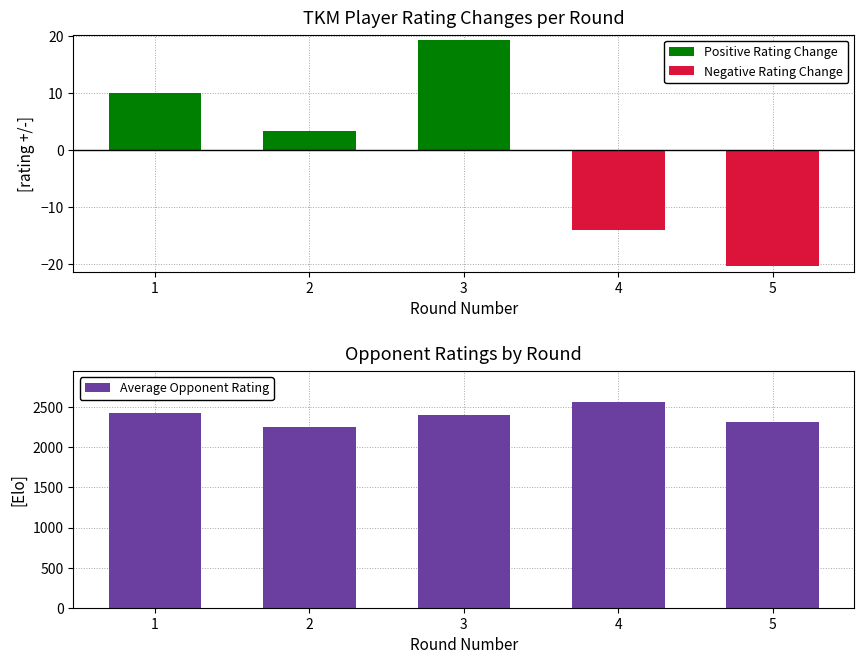

The value of Positive Rating Change at 4 is 8.6. True or false?

False